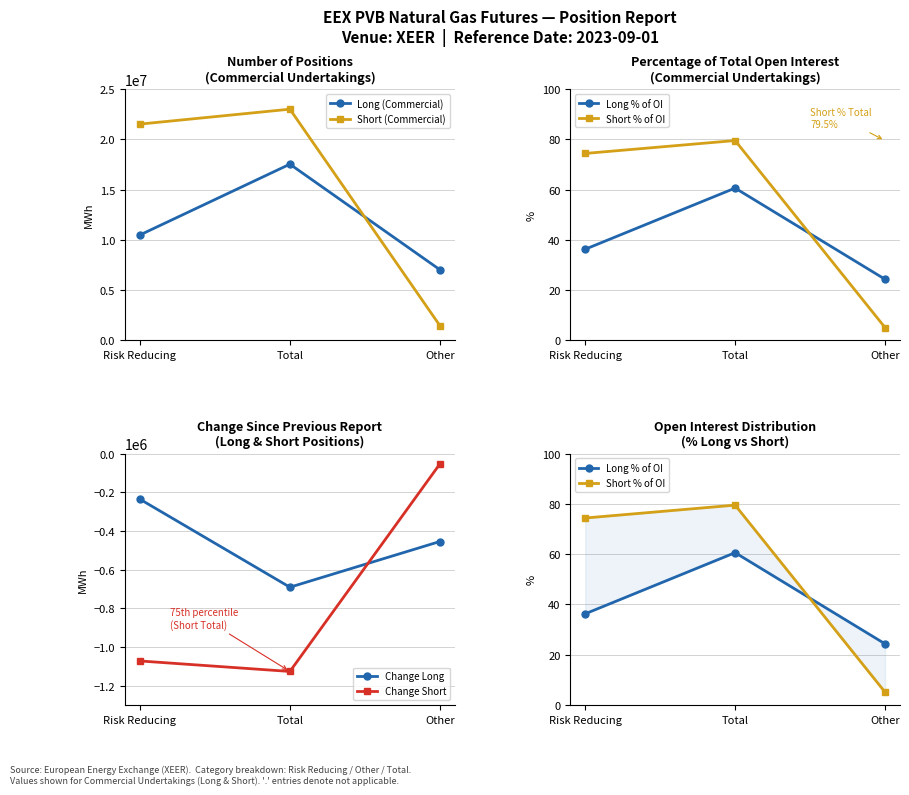

Is it true that Long (Commercial) equals 16724902.7 at Risk Reducing?

False